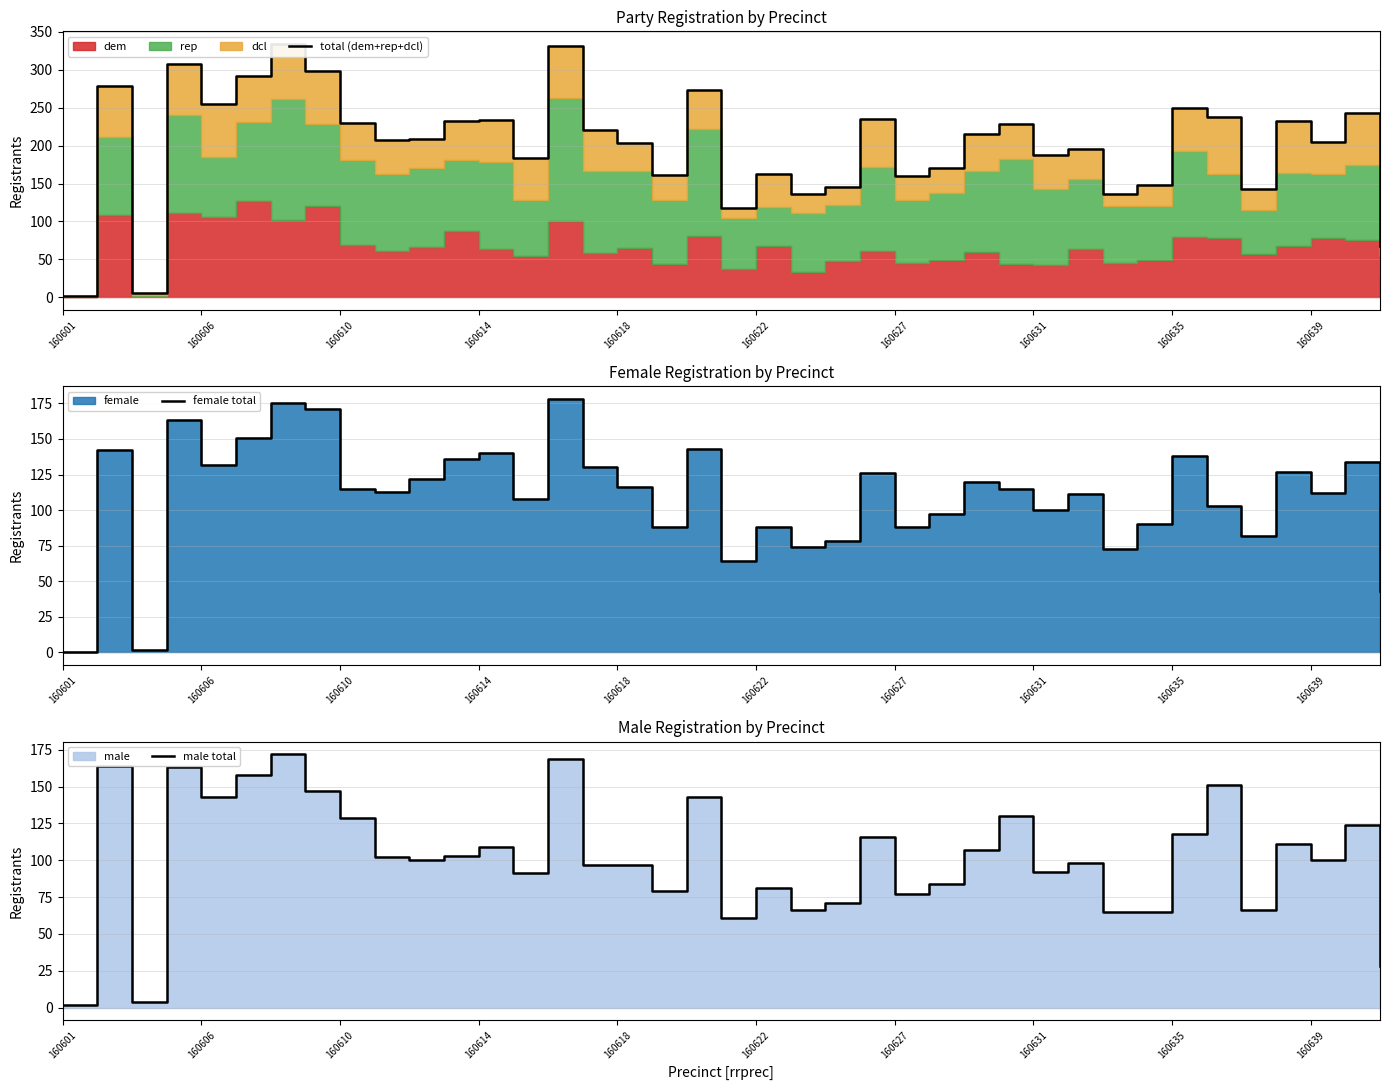

Reading left to right, what are all the values shown in this chart?

total (dem+rep+dcl): 2	279	6	307	255	292	334	298	230	208	209	232	234	184	332	220	204	161	273	118	162	136	145	235	160	171	215	229	188	196	136	148	250	238	143	232	205	243	68
female total: 0	142	2	163	132	151	175	171	115	113	122	136	140	108	178	130	116	88	143	64	88	74	78	126	88	97	120	115	100	111	73	90	138	103	82	127	112	134	43
male total: 2	164	4	163	143	158	172	147	129	102	100	103	109	91	169	97	97	79	143	61	81	66	71	116	77	84	107	130	92	98	65	65	118	151	66	111	100	124	28